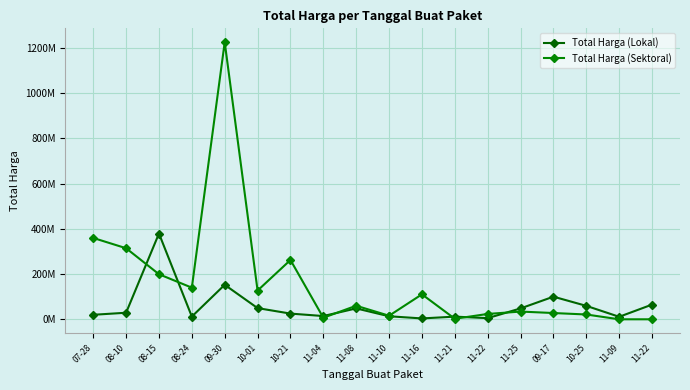

What is the lowest value of the Total Harga (Lokal) series?

3.8